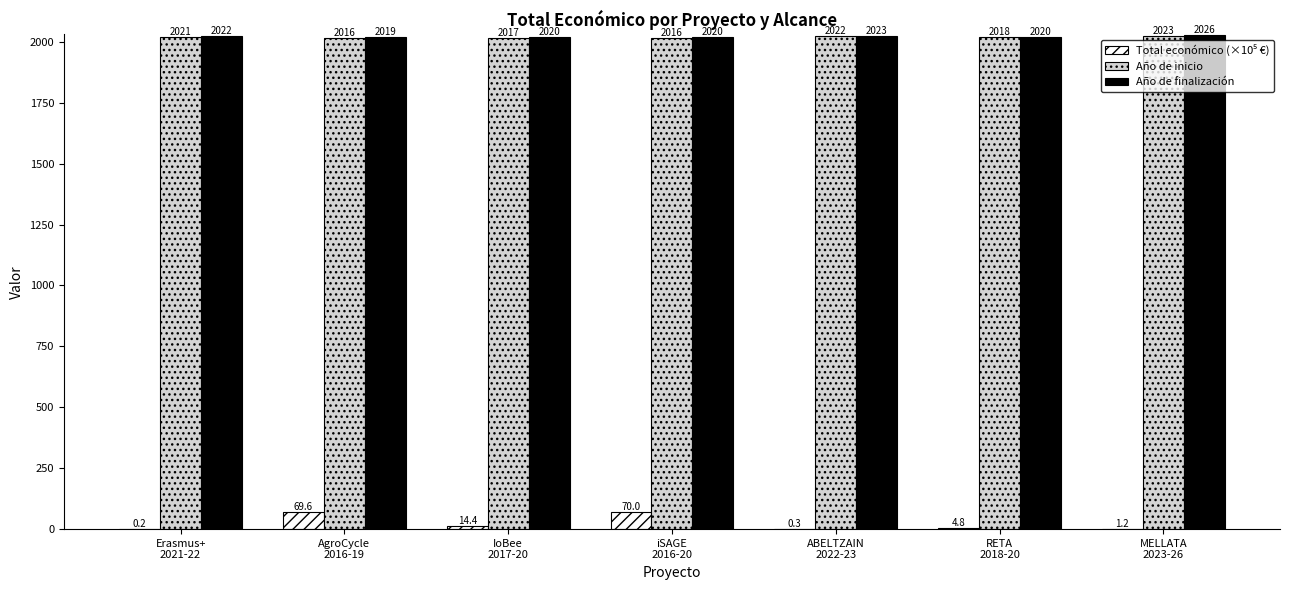

What is the sum of all Año de inicio values?

14133.0